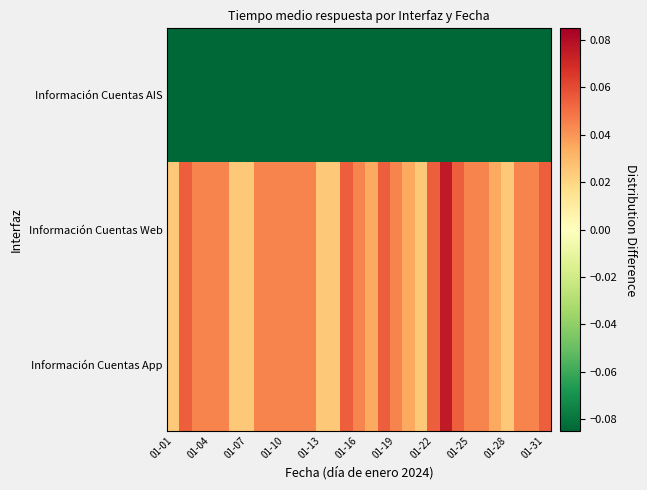

At how many categories does at least one series exceed 0?

31